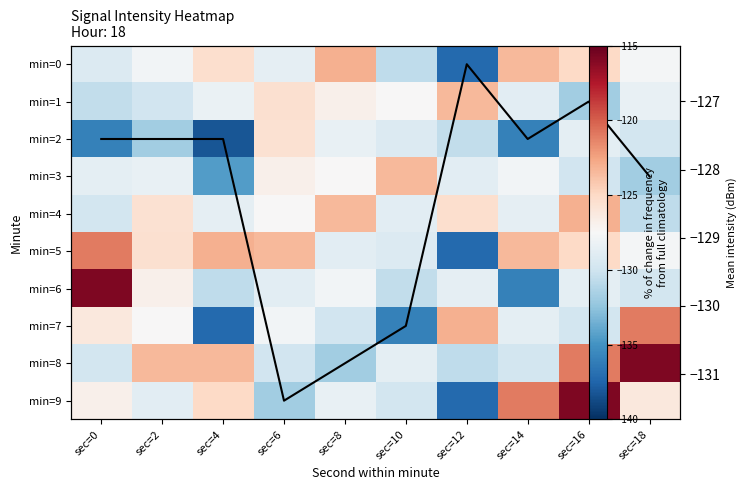

Between sec=12 and sec=10, which is larger?

sec=10